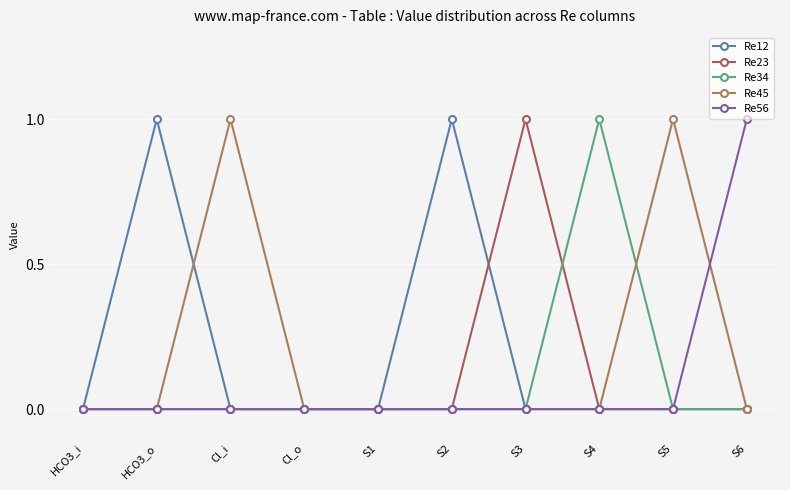

Where is the first local maximum for Re23?

S3